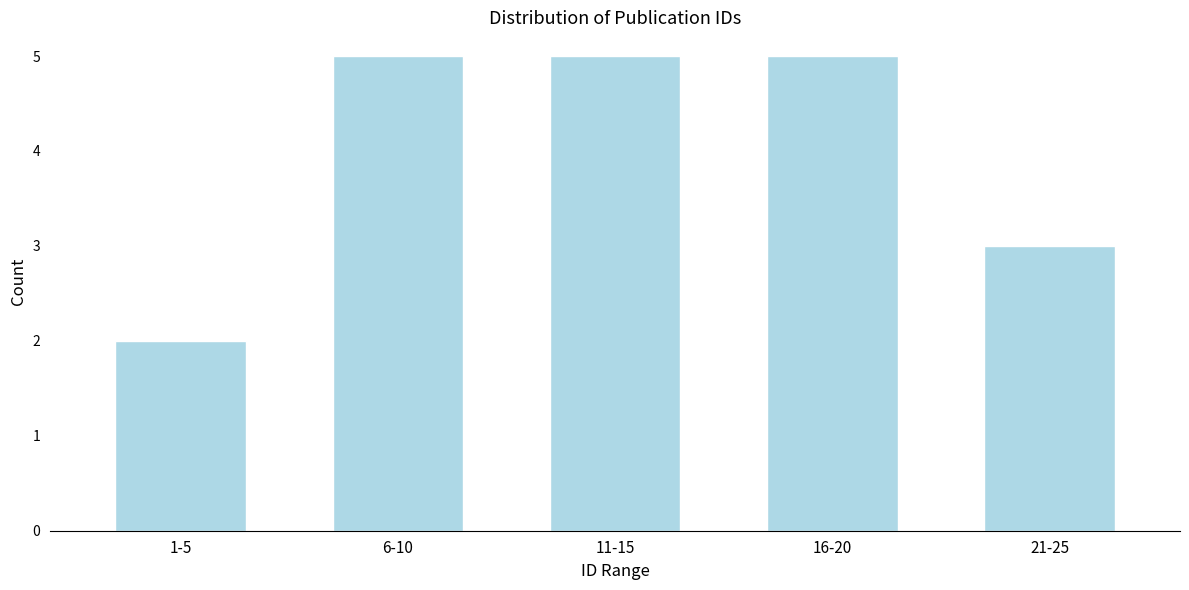

Reading left to right, extract all data points from this chart.

2	5	5	5	3